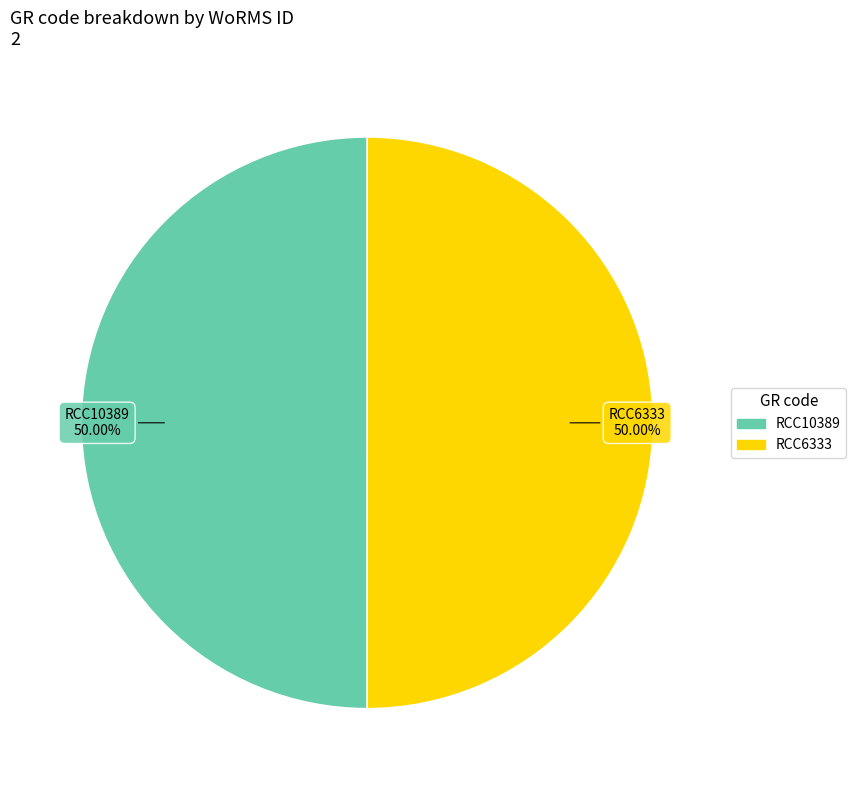

Combined, do RCC6333 and RCC10389 account for over 50%?

Yes